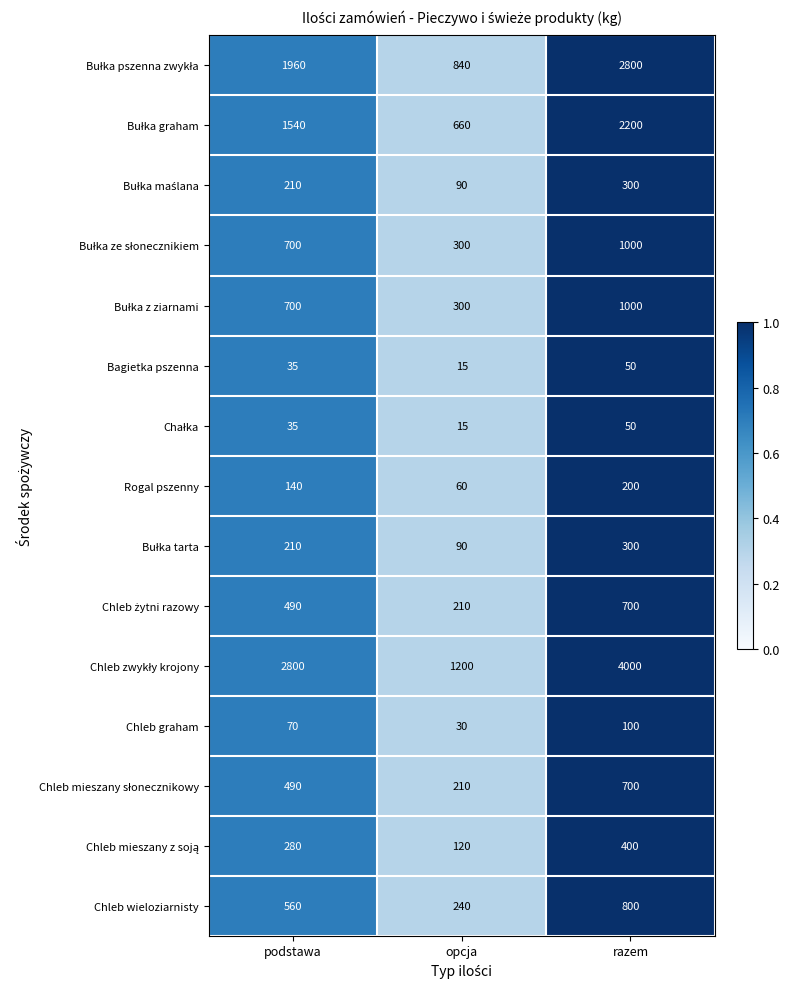

At which category is the sum across all series the highest?

razem